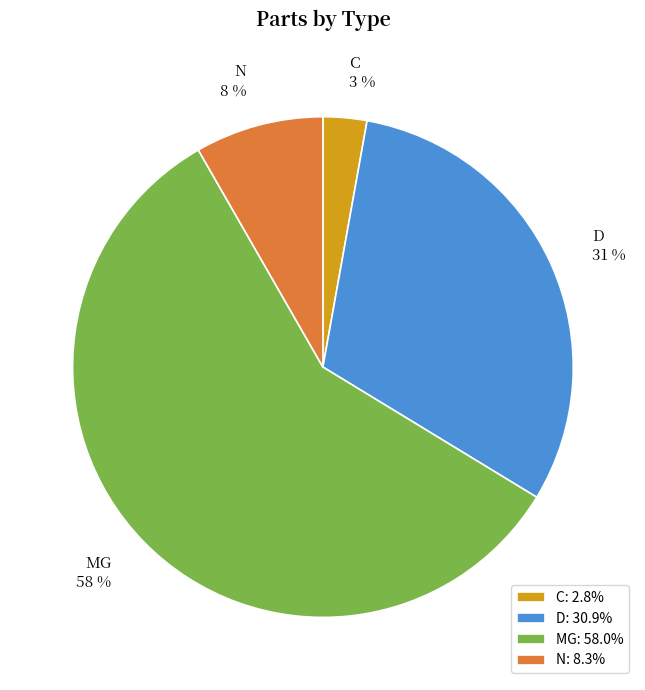

What is the smallest slice in the pie chart?

C